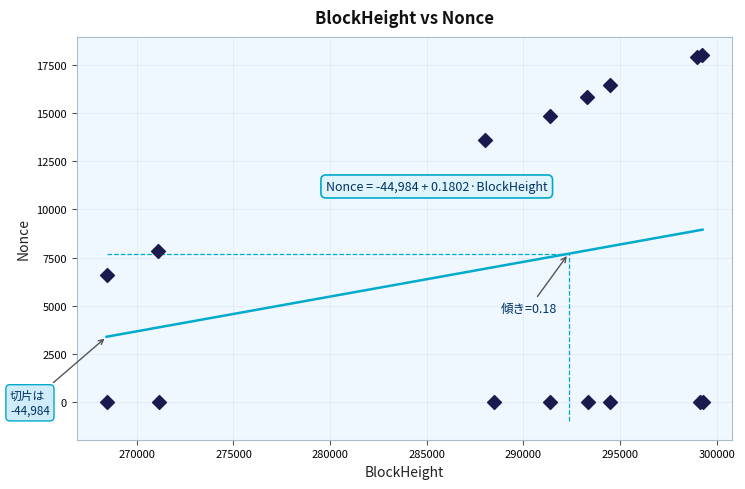

What Y value in the scatter plot is closest to 9002?

7867